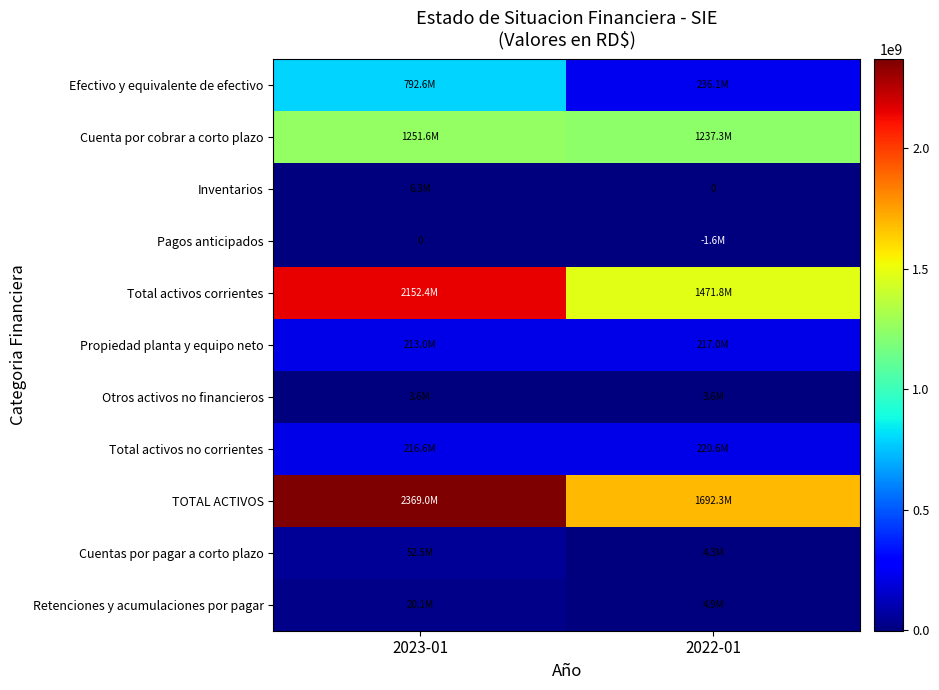

The value of Total activos no corrientes at 2022-01 is 77630393. True or false?

False